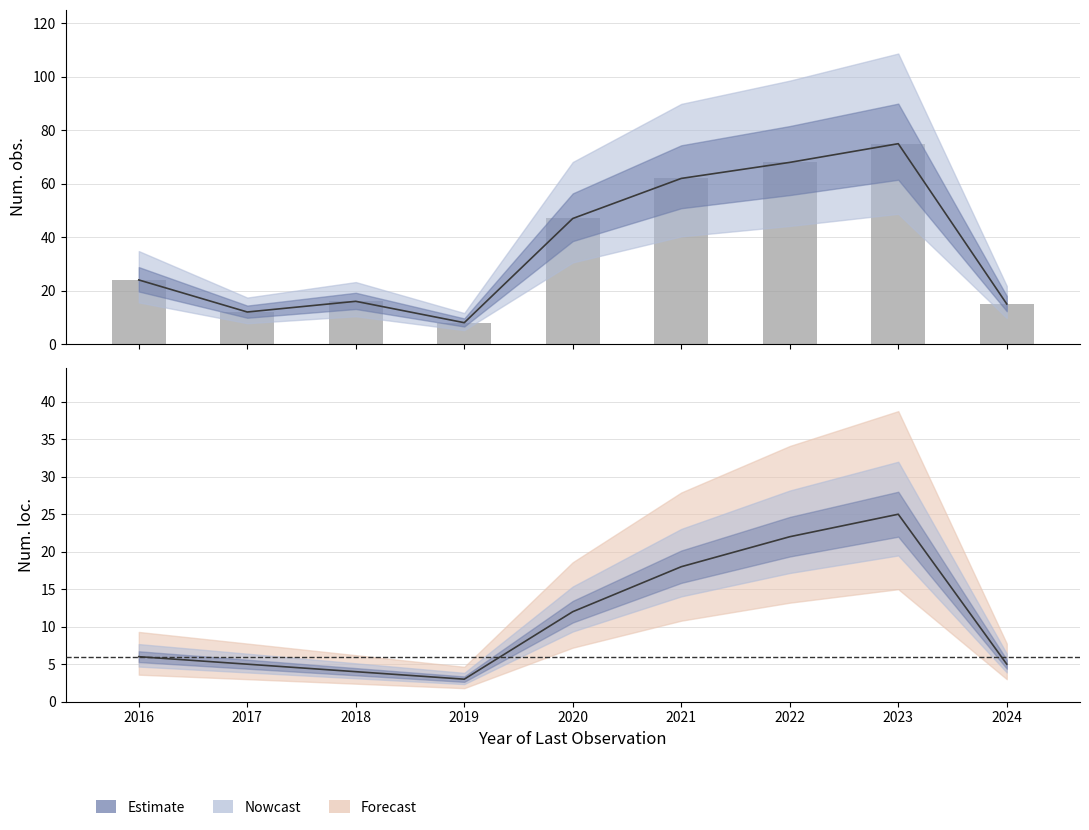

How many values exceed 24?

4